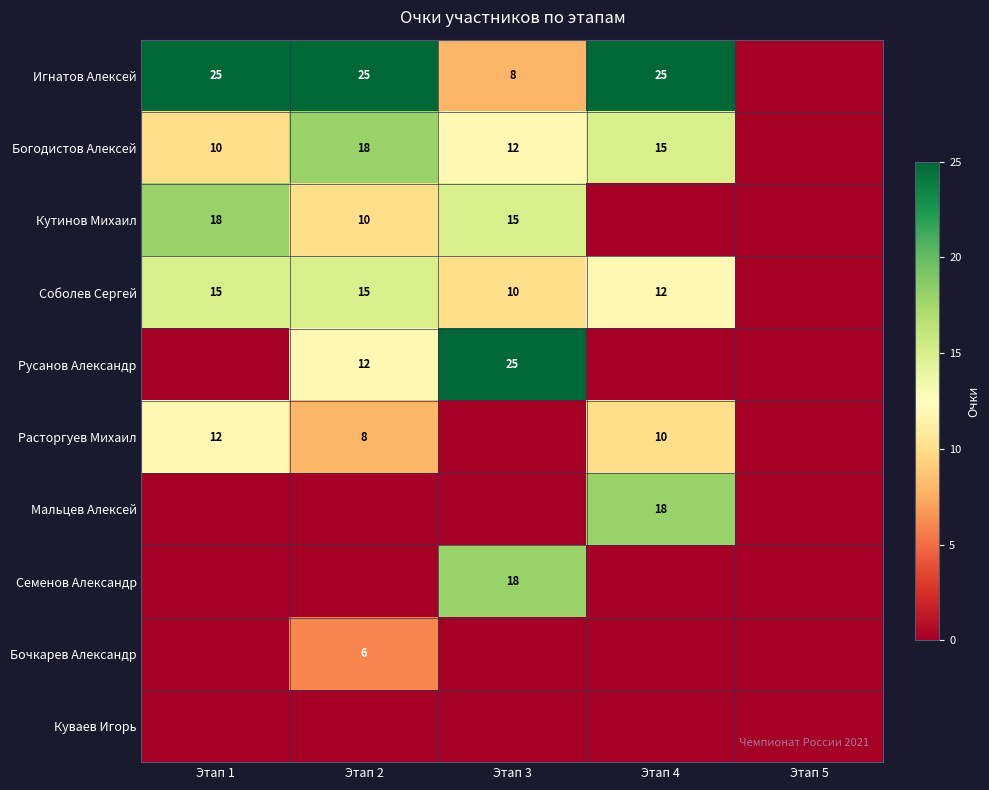

Is it true that Мальцев Алексей equals 18 at Этап 4?

True